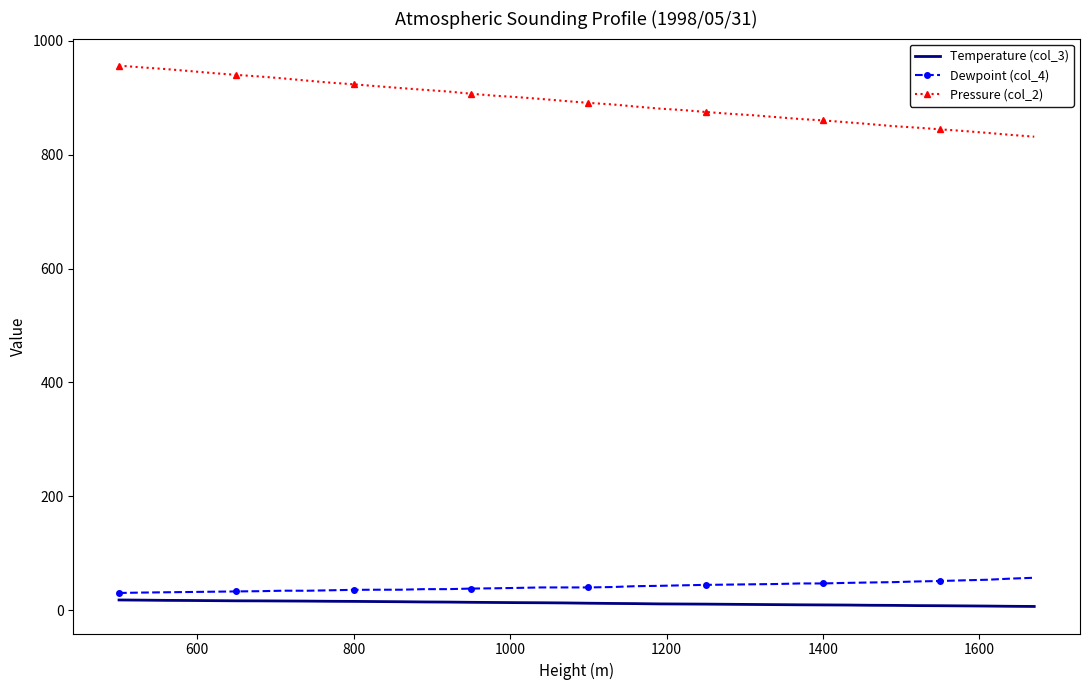

Which series has the largest total across all categories?

Pressure (col_2)